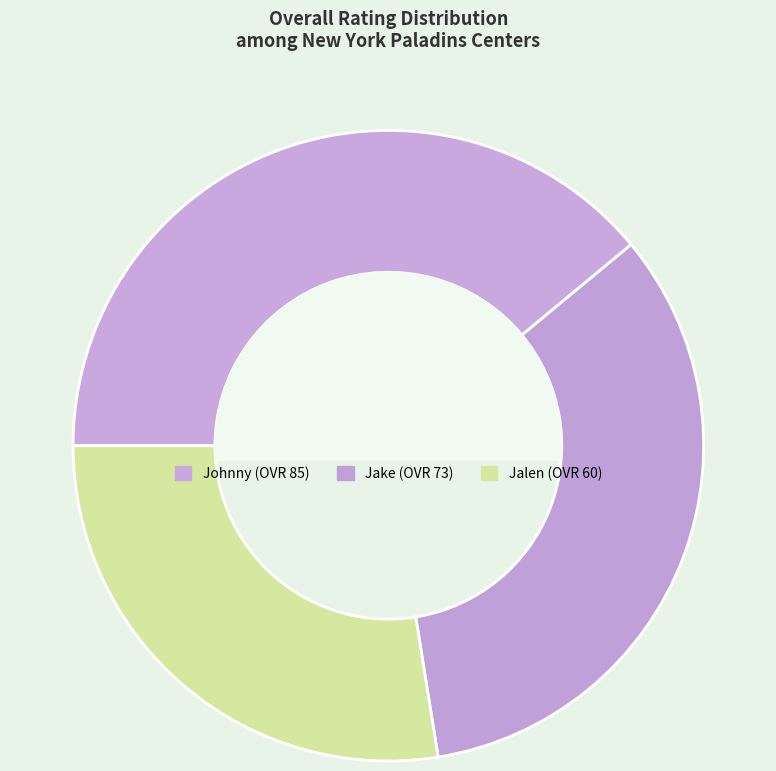

Does Johnny account for over 50% of the chart?

No